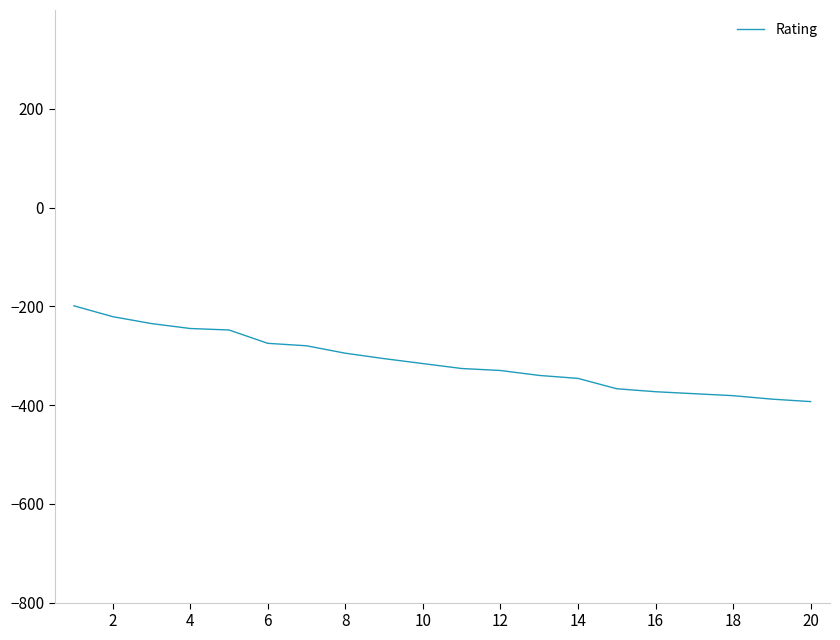

What is the difference between the maximum and minimum values?

194